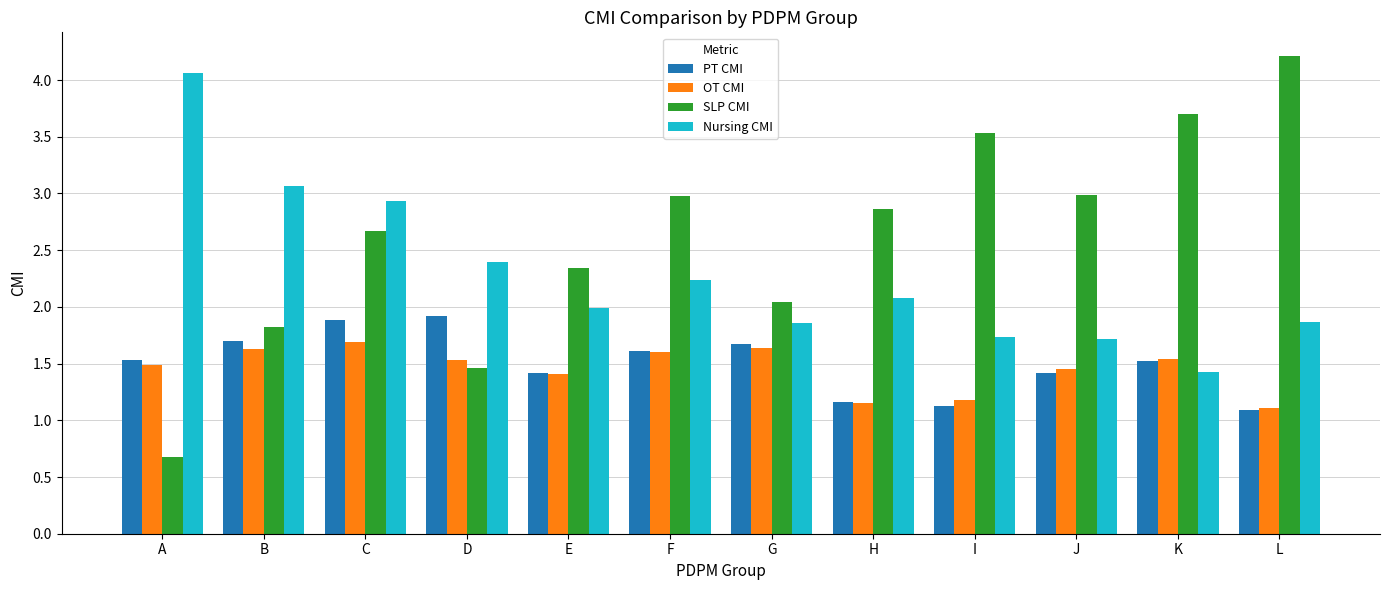

Is the value of Nursing CMI at H greater than the value of OT CMI at A?

Yes